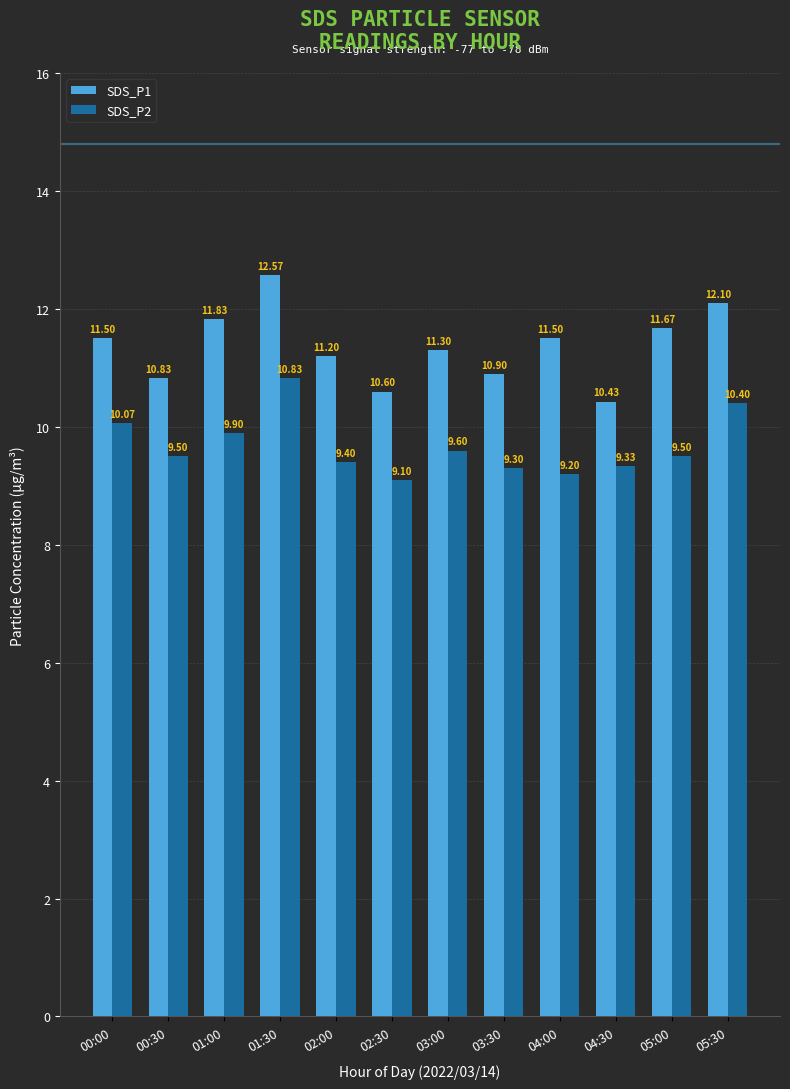

What is the label of the 7th bar from the right?

02:30